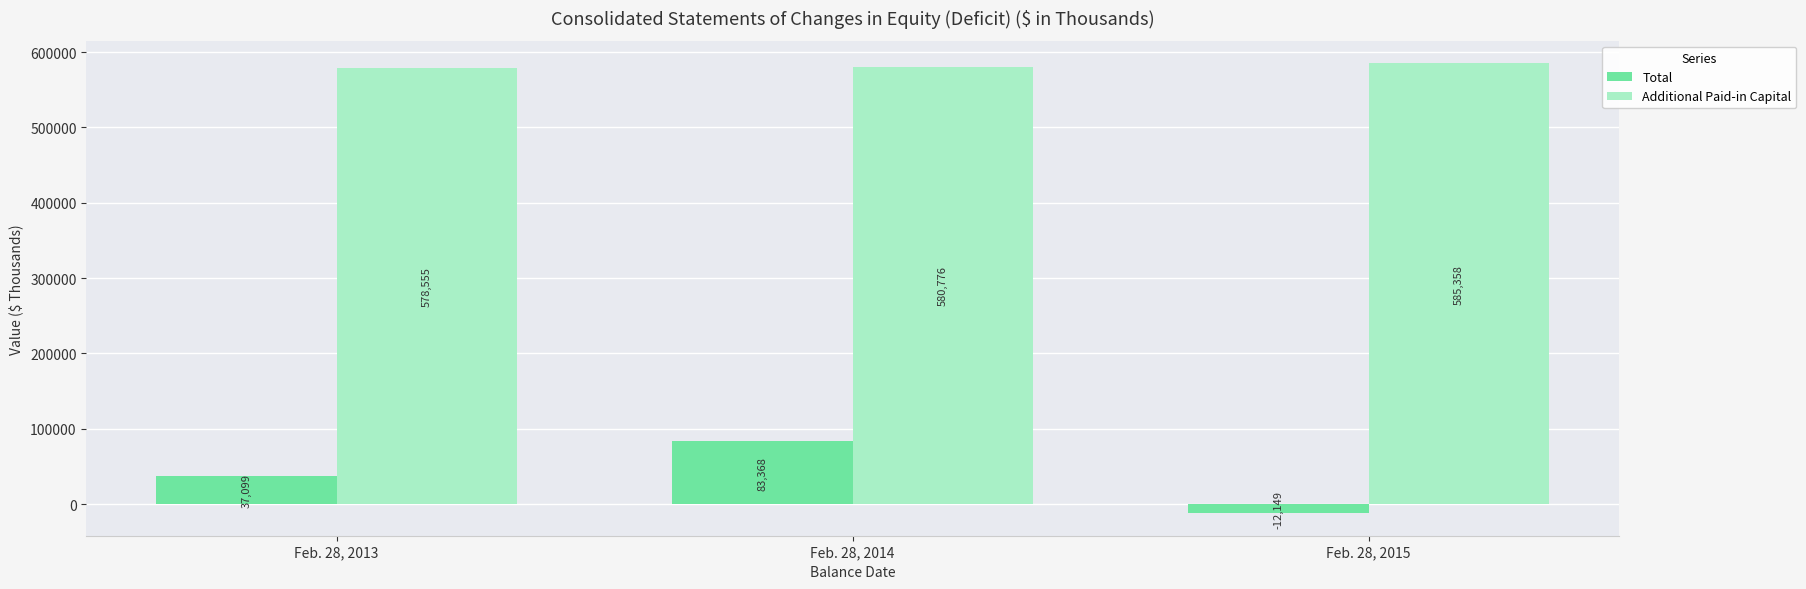

What is the value of the Additional Paid-in Capital bar at the 2nd from the left?

580776